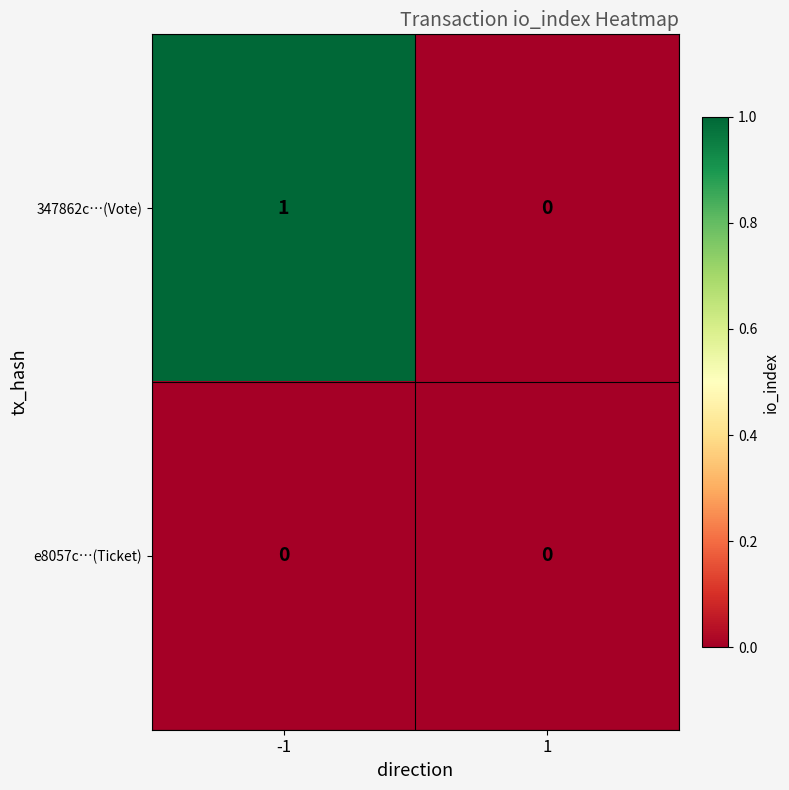

Which series has the largest total across all categories?

347862c…(Vote)